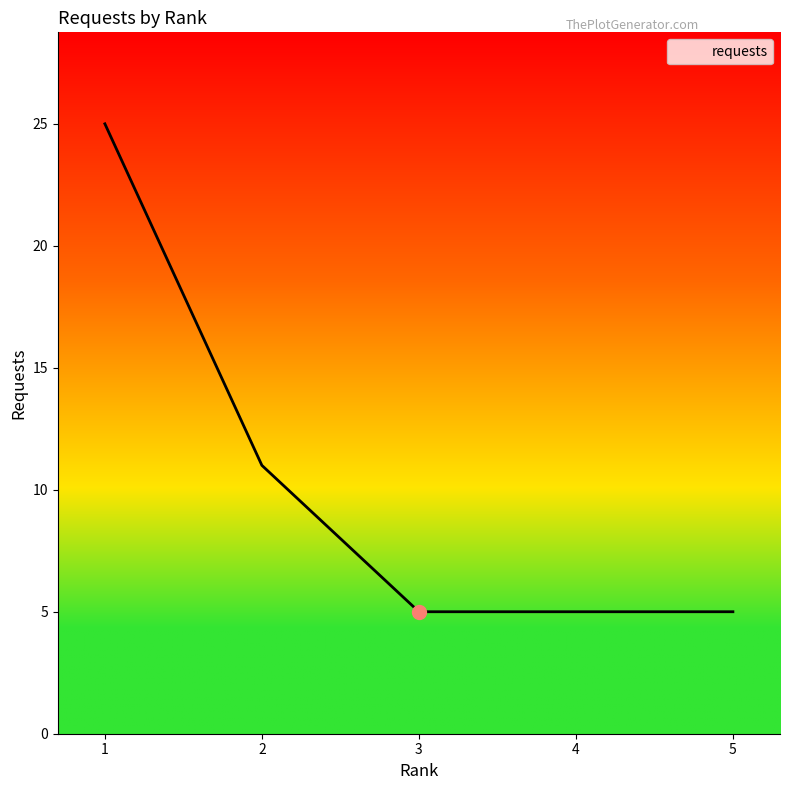

Reading left to right, list all the values displayed in this chart.

25	11	5	5	5